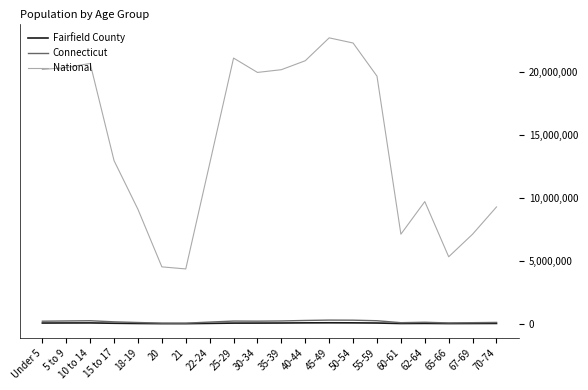

True or false: Fairfield County and National cross at least once.

False